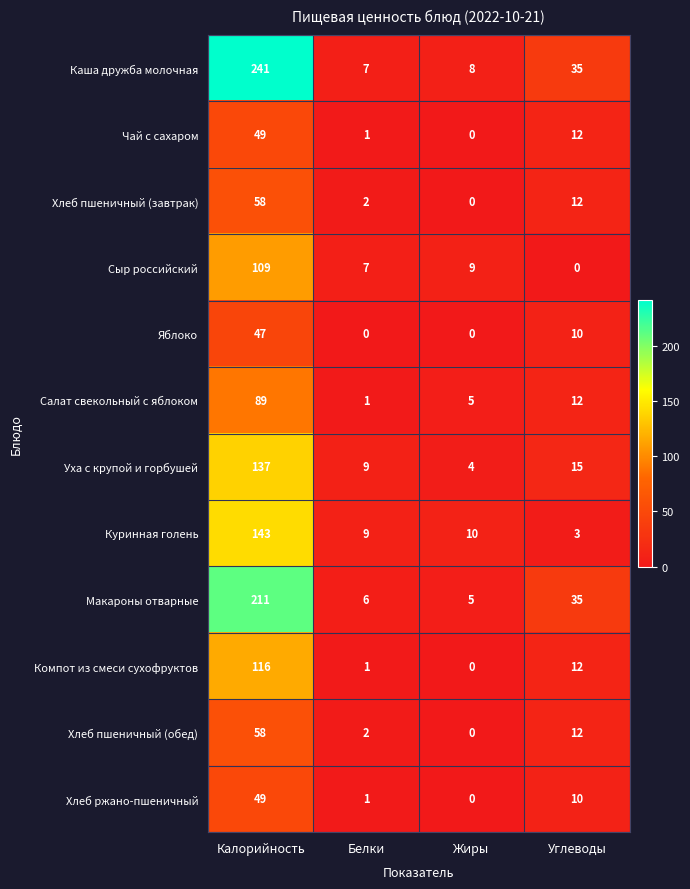

Count the number of categories in the chart.

4